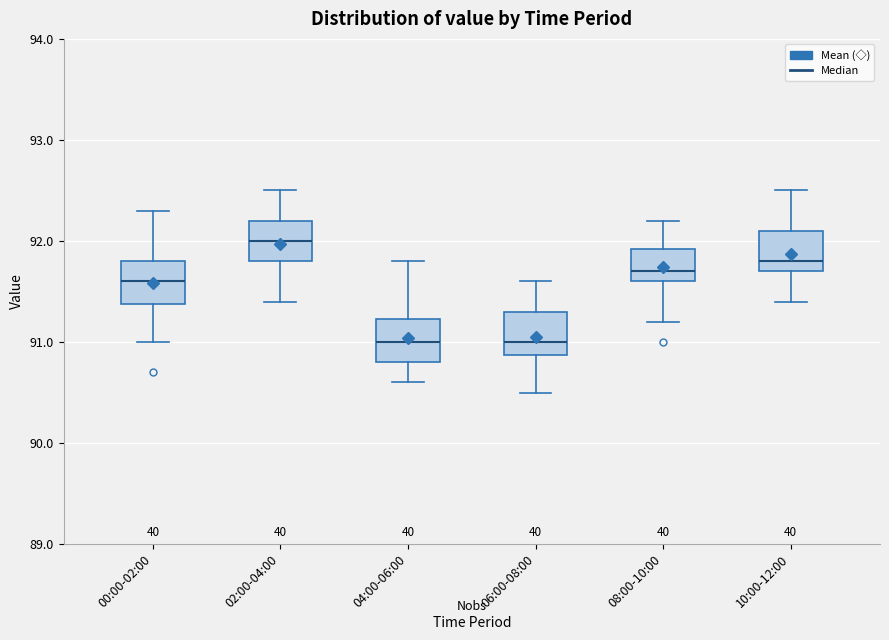

Reading left to right, transcribe this box plot: for each box, give where its median line is, the range the box spans, and where its two whiskers end, as read against the y-axis. The values are not printed on the chart, so give them approximately, as read against the axis.

00:00-02:00: median 91.6, box 91.4 to 91.8, whiskers 91.0 to 92.3
02:00-04:00: median 92.0, box 91.8 to 92.2, whiskers 91.4 to 92.5
04:00-06:00: median 91.0, box 90.8 to 91.2, whiskers 90.6 to 91.8
06:00-08:00: median 91.0, box 90.9 to 91.3, whiskers 90.5 to 91.6
08:00-10:00: median 91.7, box 91.6 to 91.9, whiskers 91.2 to 92.2
10:00-12:00: median 91.8, box 91.7 to 92.1, whiskers 91.4 to 92.5